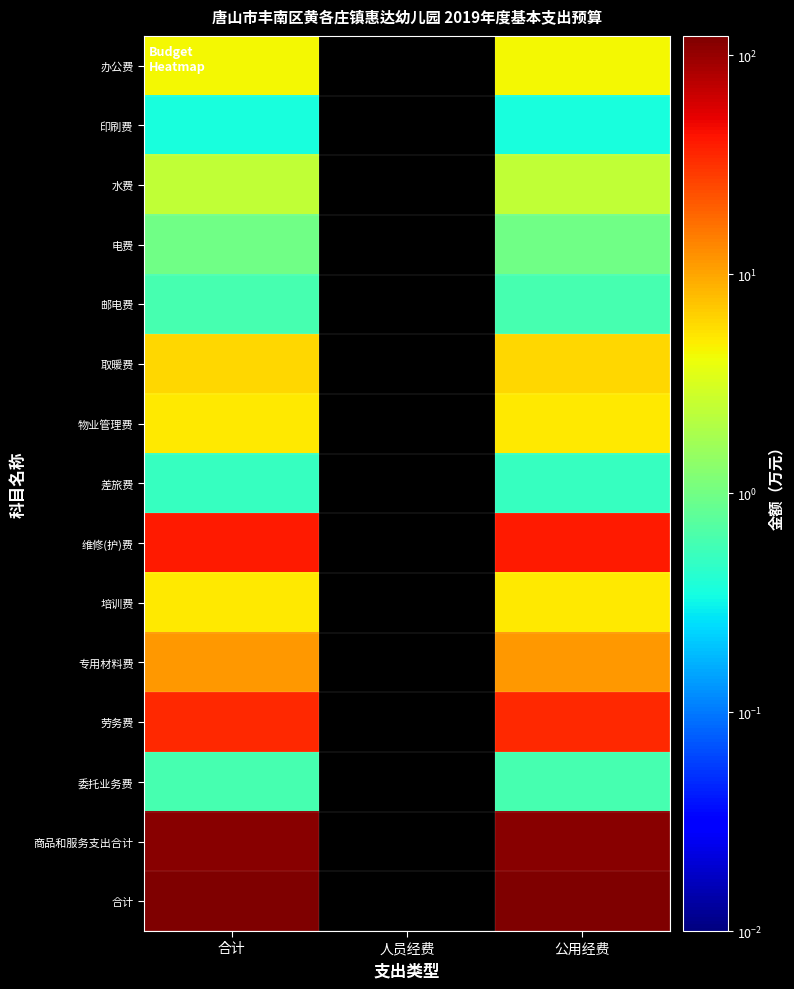

At which label is 取暖费 closest to 6?

合计